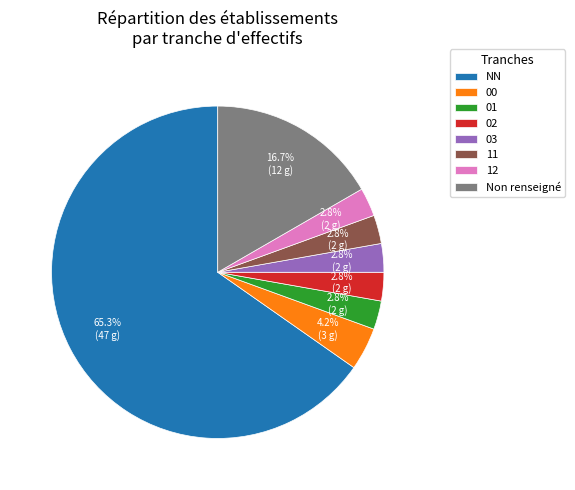

Between NN and 01, which is larger?

NN